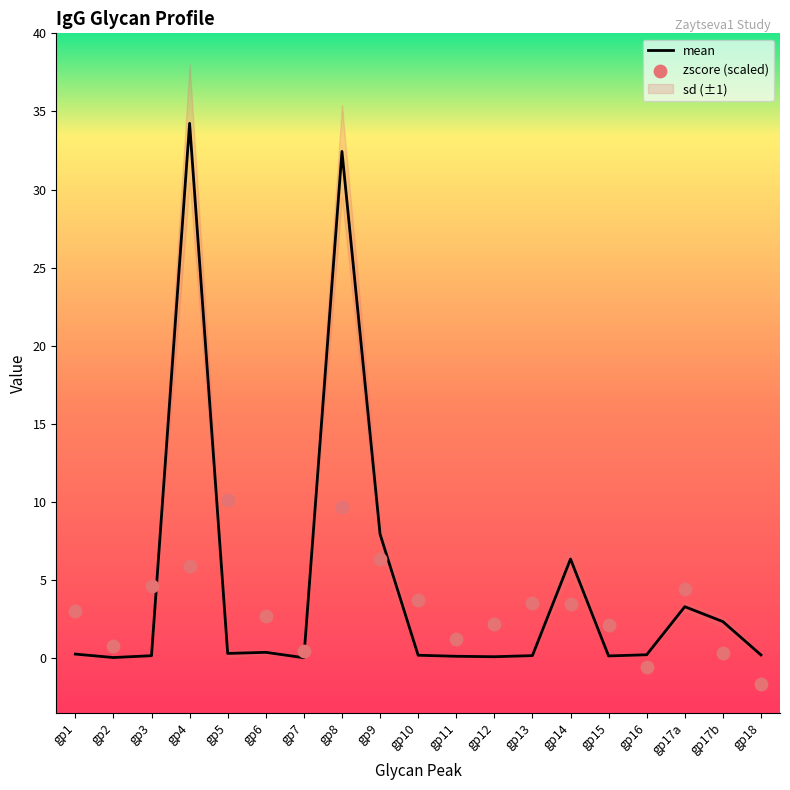

At how many categories does at least one series exceed 25?

2